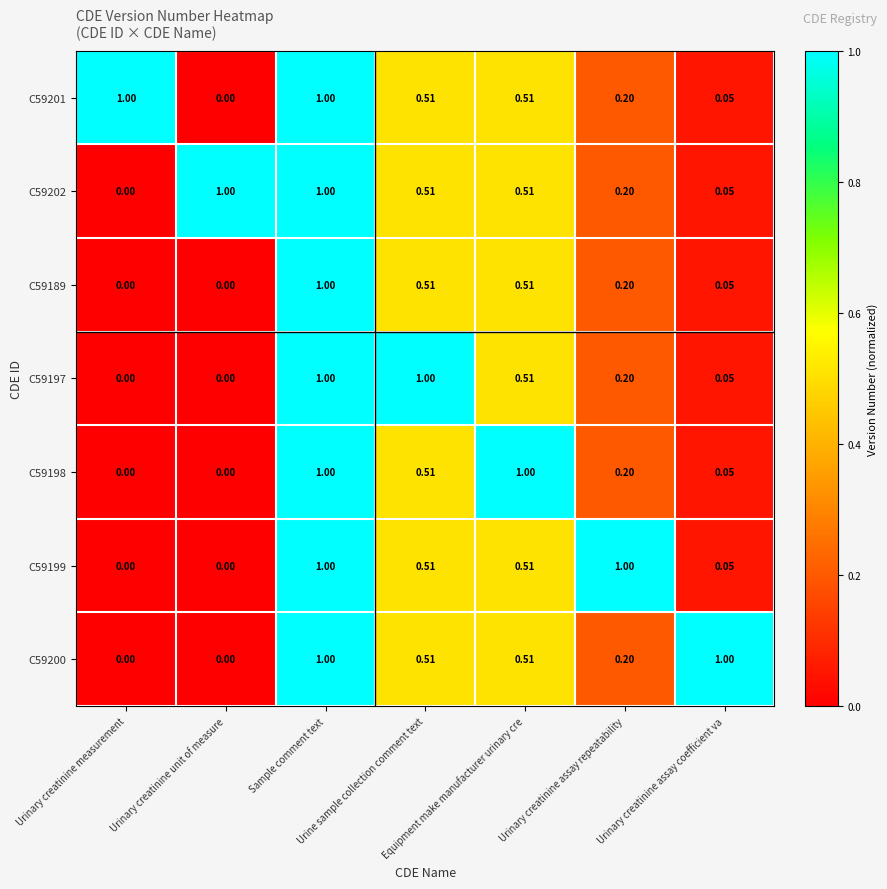

Which series has the widest spread of values?

C59201